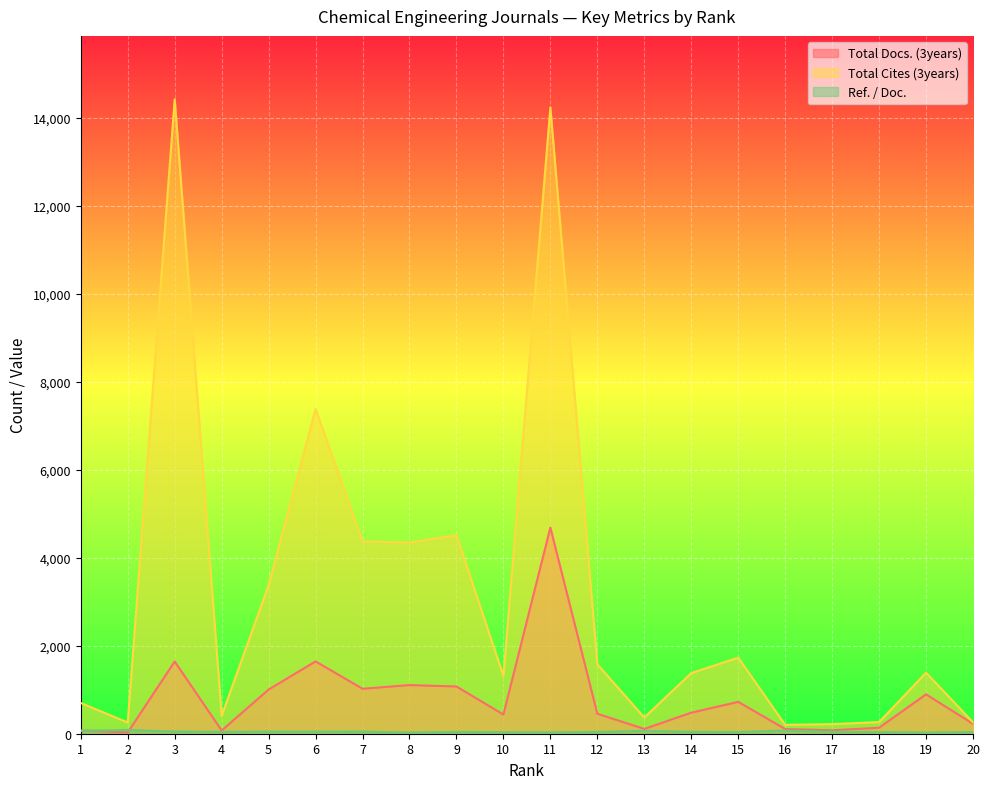

True or false: Ref. / Doc. and Total Cites (3years) cross at least once.

False